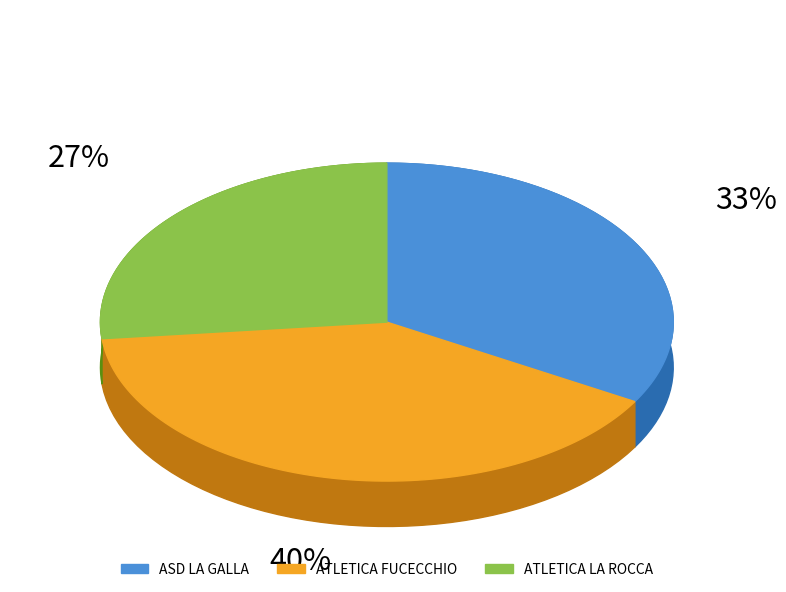

Combined, what portion of the pie is ASD LA GALLA and ATLETICA LA ROCCA?

60.0%